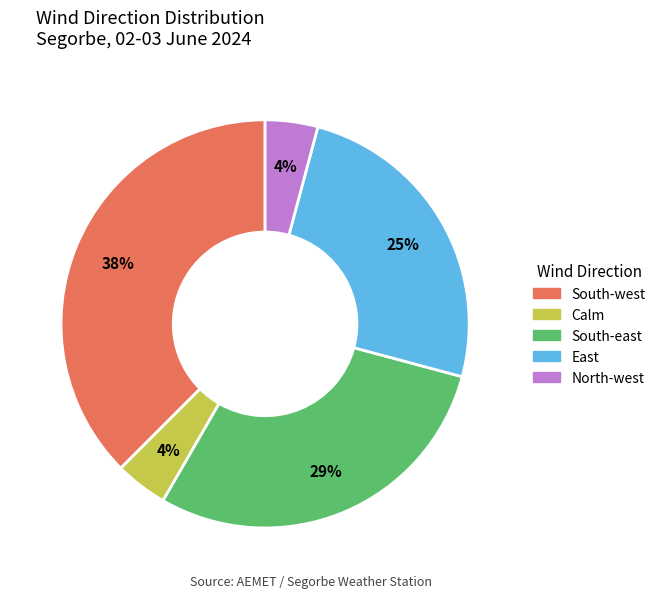

What is the largest slice in the pie chart?

South-west